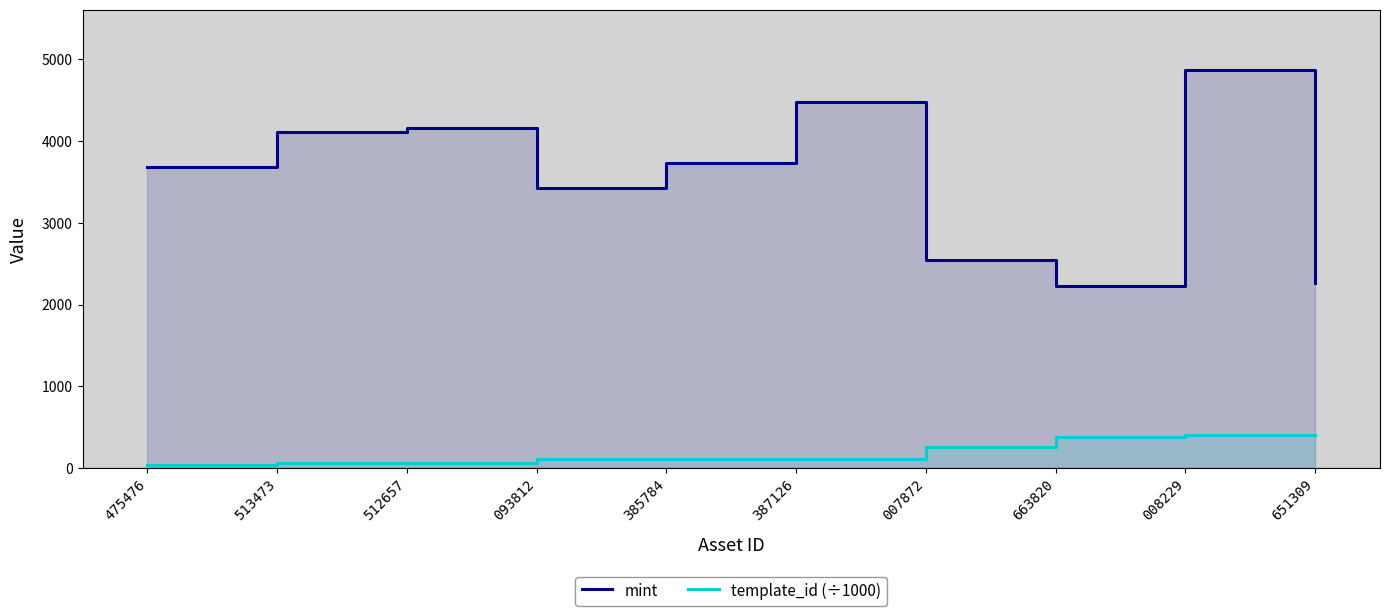

How many lines are shown in the chart?

2